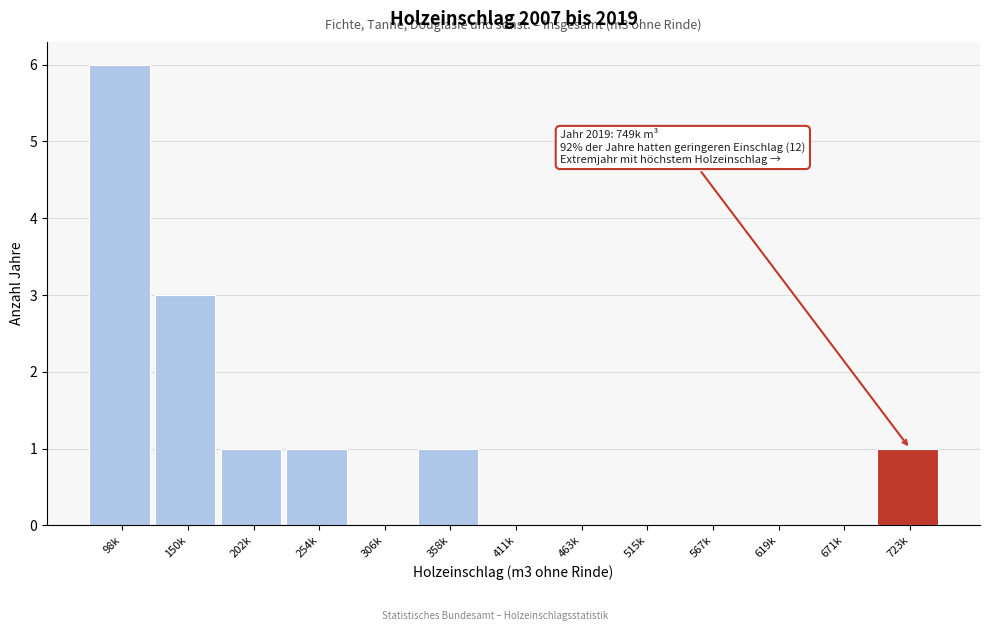

Reading left to right, what are all the values shown in this chart?

98k=6	150k=3	202k=1	254k=1	306k=0	358k=1	411k=0	463k=0	515k=0	567k=0	619k=0	671k=0	723k=1